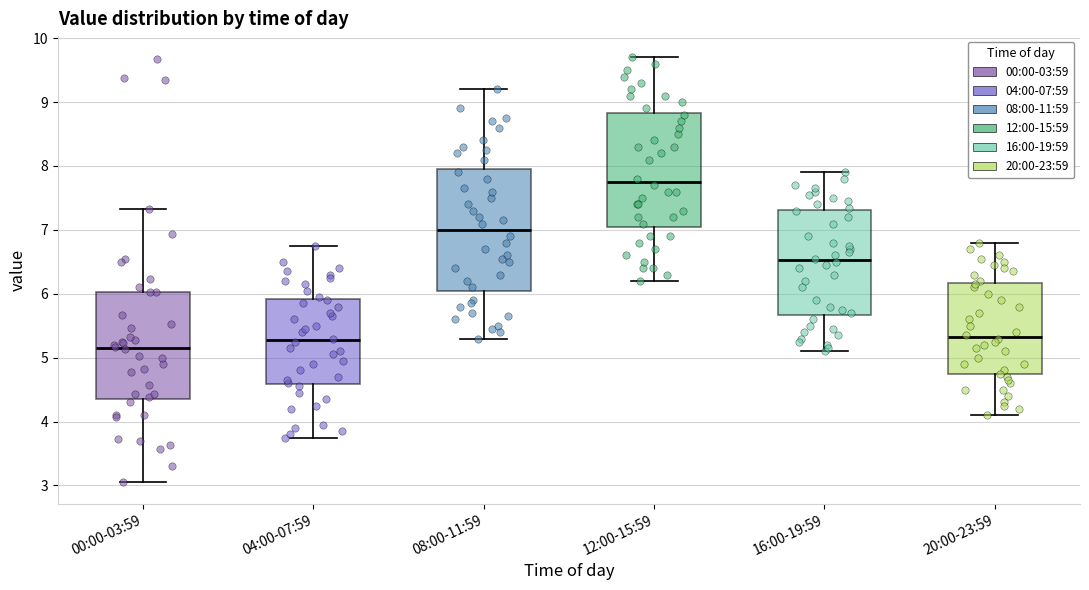

Reading left to right, transcribe this box plot: for each box, give where its median line is, the range the box spans, and where its two whiskers end, as read against the y-axis. The values are not printed on the chart, so give them approximately, as read against the axis.

00:00-03:59: median 5.2, box 4.4 to 6.0, whiskers 3.1 to 7.3
04:00-07:59: median 5.3, box 4.6 to 5.9, whiskers 3.8 to 6.8
08:00-11:59: median 7.0, box 6.1 to 8.0, whiskers 5.3 to 9.2
12:00-15:59: median 7.8, box 7.1 to 8.8, whiskers 6.2 to 9.7
16:00-19:59: median 6.5, box 5.7 to 7.3, whiskers 5.1 to 7.9
20:00-23:59: median 5.3, box 4.7 to 6.2, whiskers 4.1 to 6.8